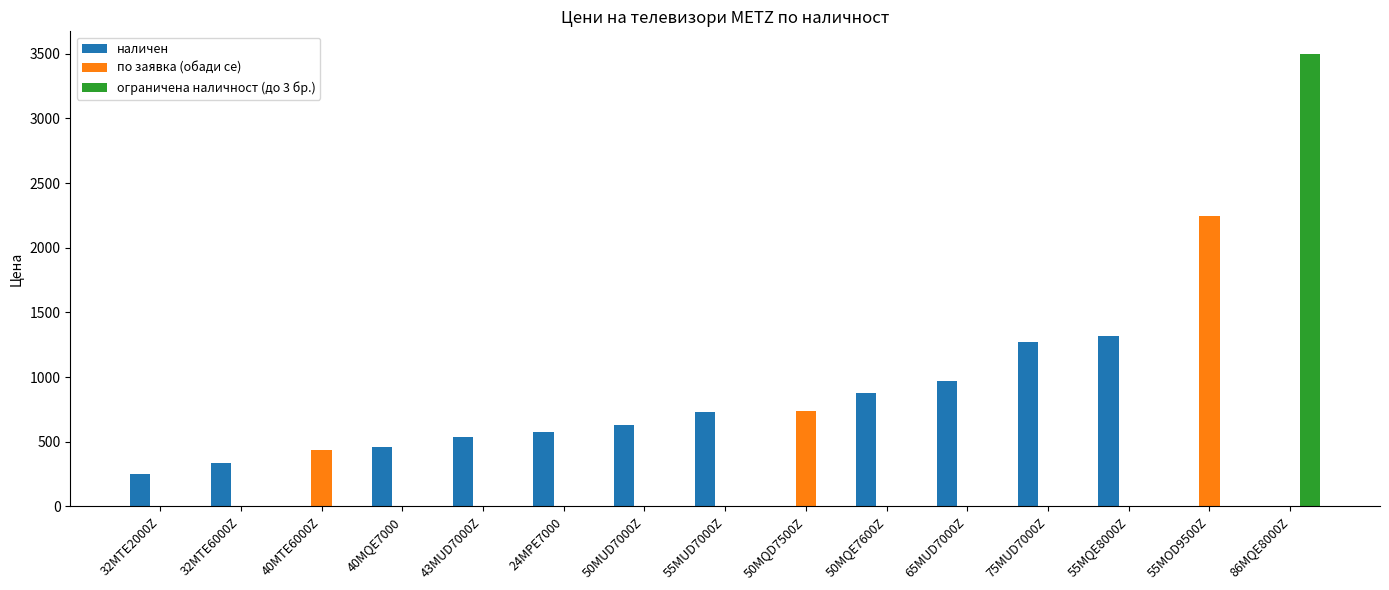

What are all the series names shown in the legend?

наличен, по заявка (обади се), ограничена наличност (до 3 бр.)